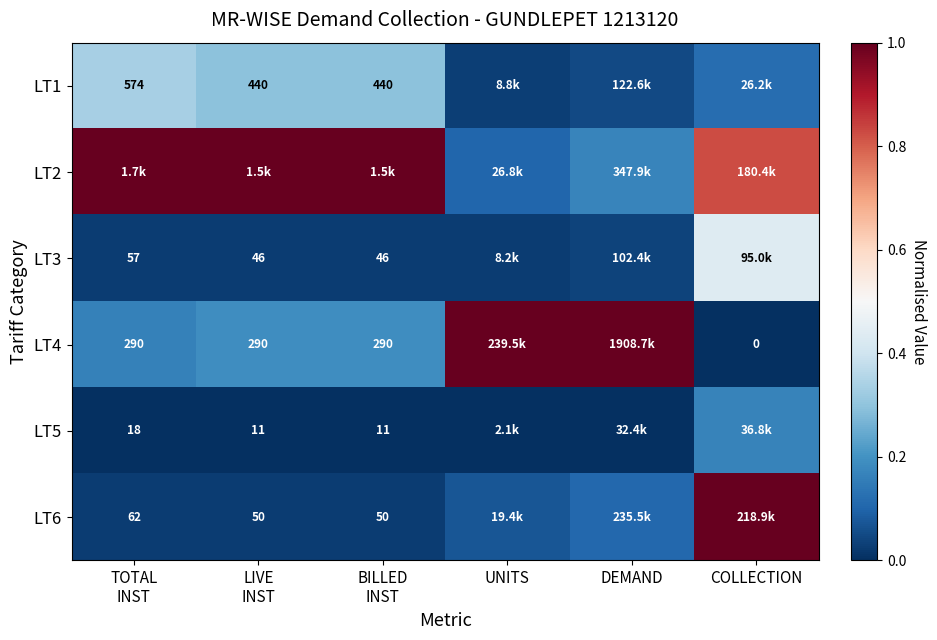

Count the LT5 values in the range 0 to 1.

6